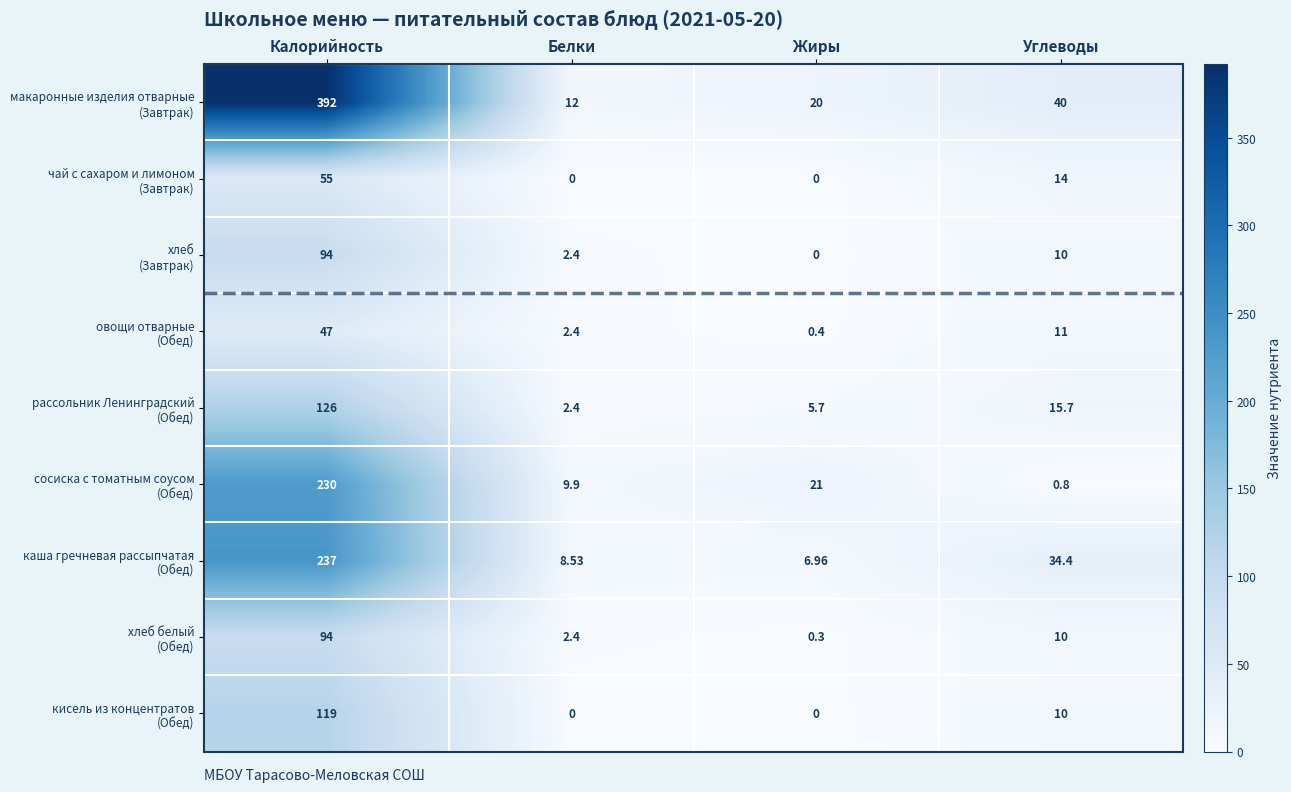

At which category does the chart reach its peak across all series?

Калорийность